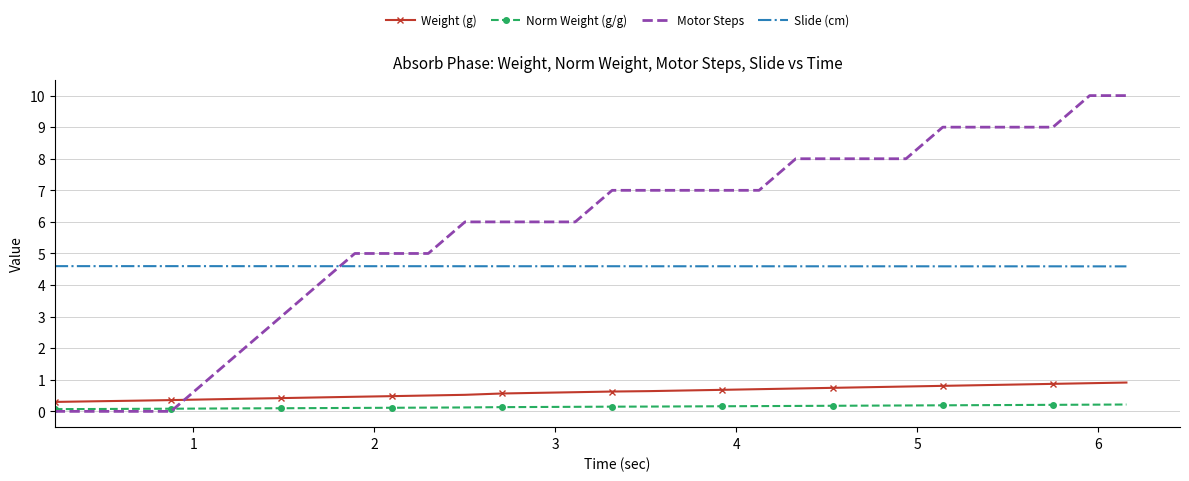

True or false: Norm Weight (g/g) and Weight (g) intersect in this chart.

False